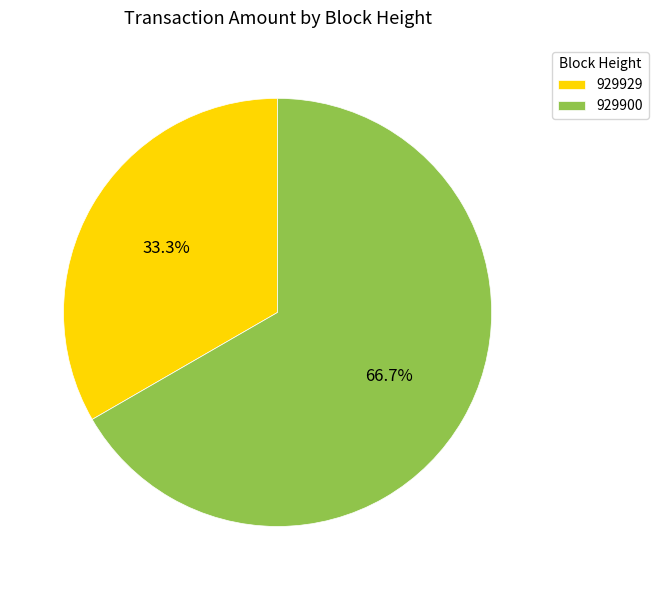

How many slices are in this pie chart?

2